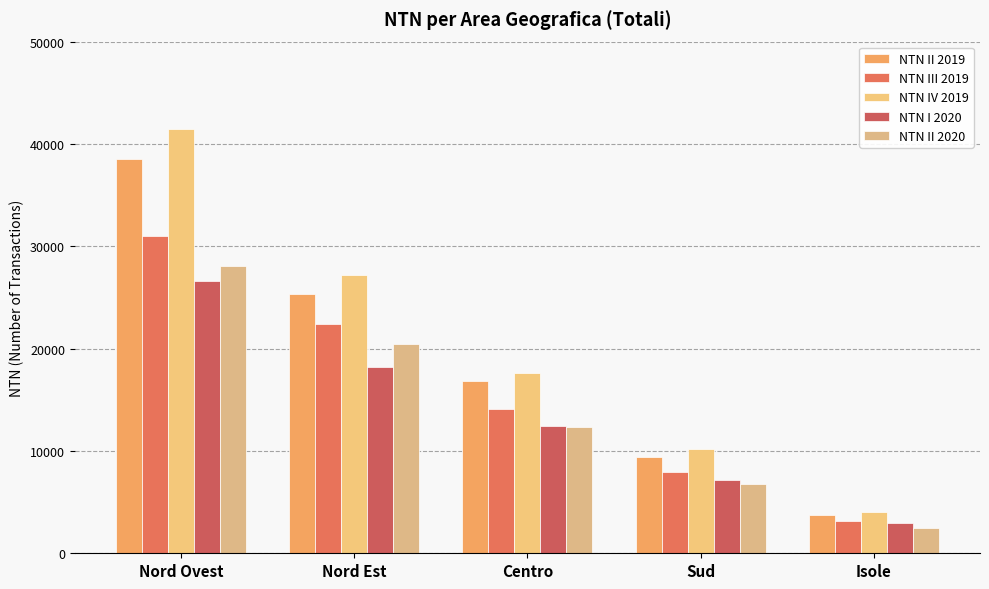

Are the bars grouped side by side (vs. stacked)?

Yes